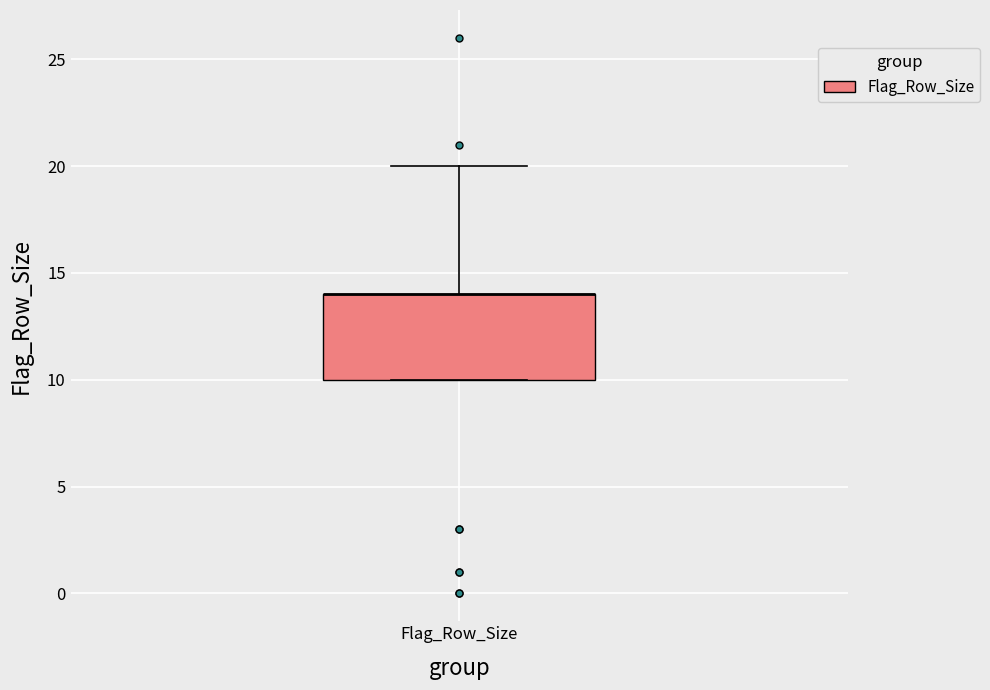

Transcribe this box plot: give where the median line is, the range the box spans, and where the two whiskers end, as read against the y-axis. The values are not printed on the chart, so give them approximately, as read against the axis.

median 14 (drawn on the box's upper edge), box 10 to 14, whiskers 10 to 20